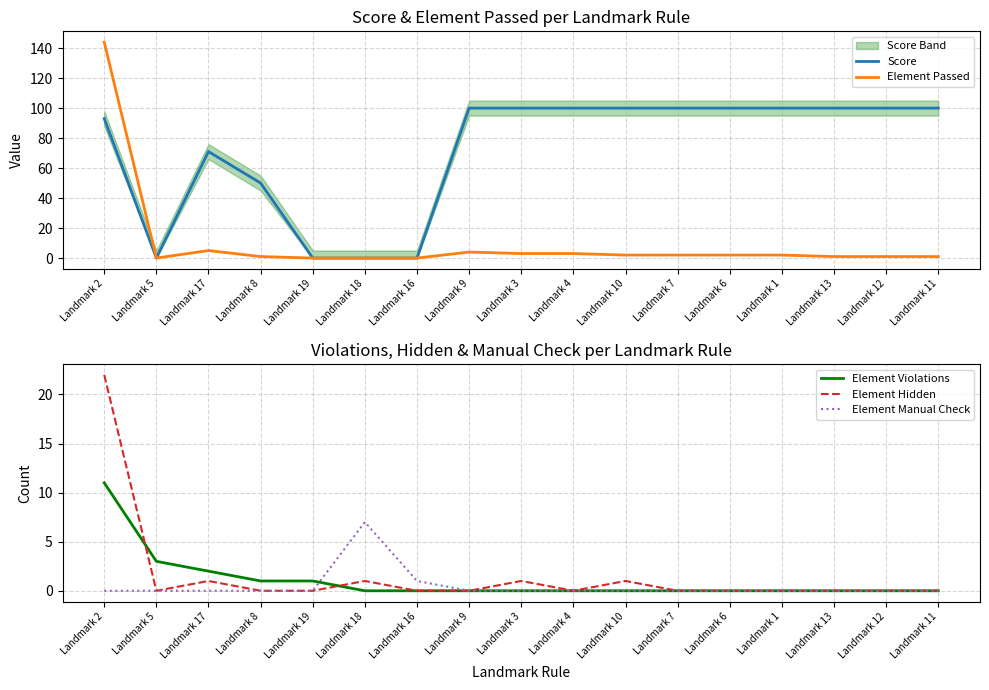

At which label does Element Hidden reach its minimum?

Landmark 5